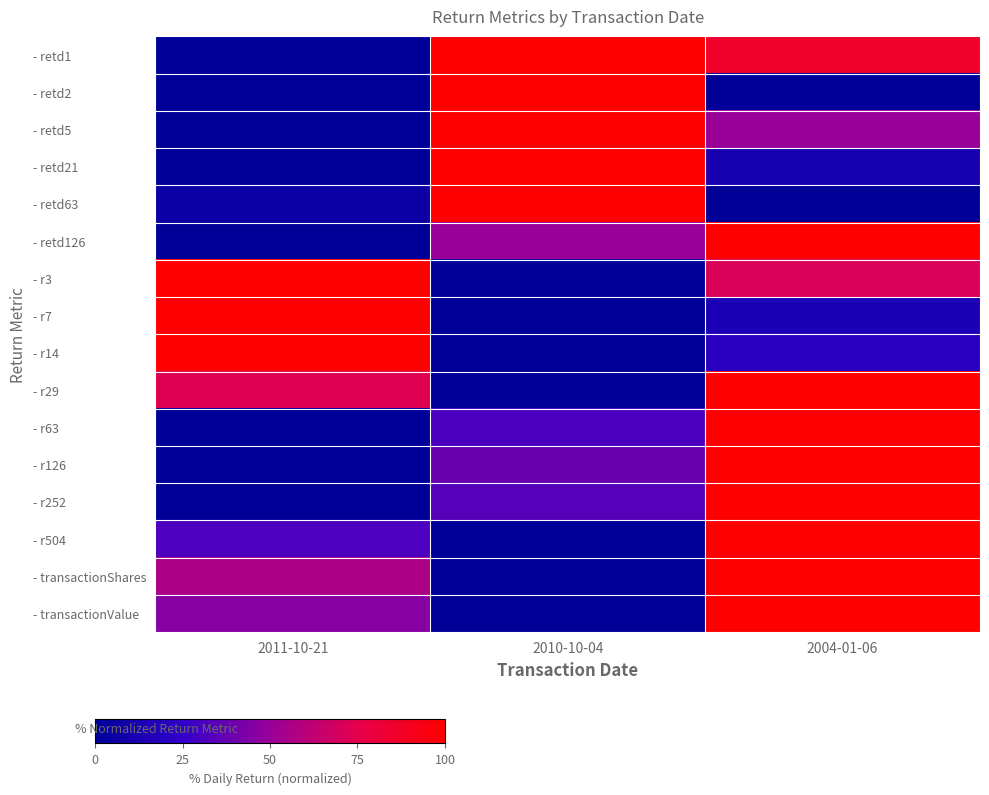

Reading left to right, list all the values displayed in this chart.

- retd1: 2011-10-21=0.0	2010-10-04=100.0	2004-01-06=85.7
- retd2: 2011-10-21=0.0	2010-10-04=100.0	2004-01-06=0.0
- retd5: 2011-10-21=0.0	2010-10-04=100.0	2004-01-06=50.0
- retd21: 2011-10-21=0.0	2010-10-04=100.0	2004-01-06=11.5
- retd63: 2011-10-21=6.1	2010-10-04=100.0	2004-01-06=0.0
- retd126: 2011-10-21=0.0	2010-10-04=50.0	2004-01-06=100.0
- r3: 2011-10-21=100.0	2010-10-04=0.0	2004-01-06=71.4
- r7: 2011-10-21=100.0	2010-10-04=0.0	2004-01-06=14.3
- r14: 2011-10-21=100.0	2010-10-04=0.0	2004-01-06=20.6
- r29: 2011-10-21=73.1	2010-10-04=0.0	2004-01-06=100.0
- r63: 2011-10-21=0.0	2010-10-04=31.1	2004-01-06=100.0
- r126: 2011-10-21=0.0	2010-10-04=38.7	2004-01-06=100.0
- r252: 2011-10-21=0.0	2010-10-04=33.7	2004-01-06=100.0
- r504: 2011-10-21=31.2	2010-10-04=0.0	2004-01-06=100.0
- transactionShares: 2011-10-21=55.9	2010-10-04=0.0	2004-01-06=100.0
- transactionValue: 2011-10-21=45.5	2010-10-04=0.0	2004-01-06=100.0